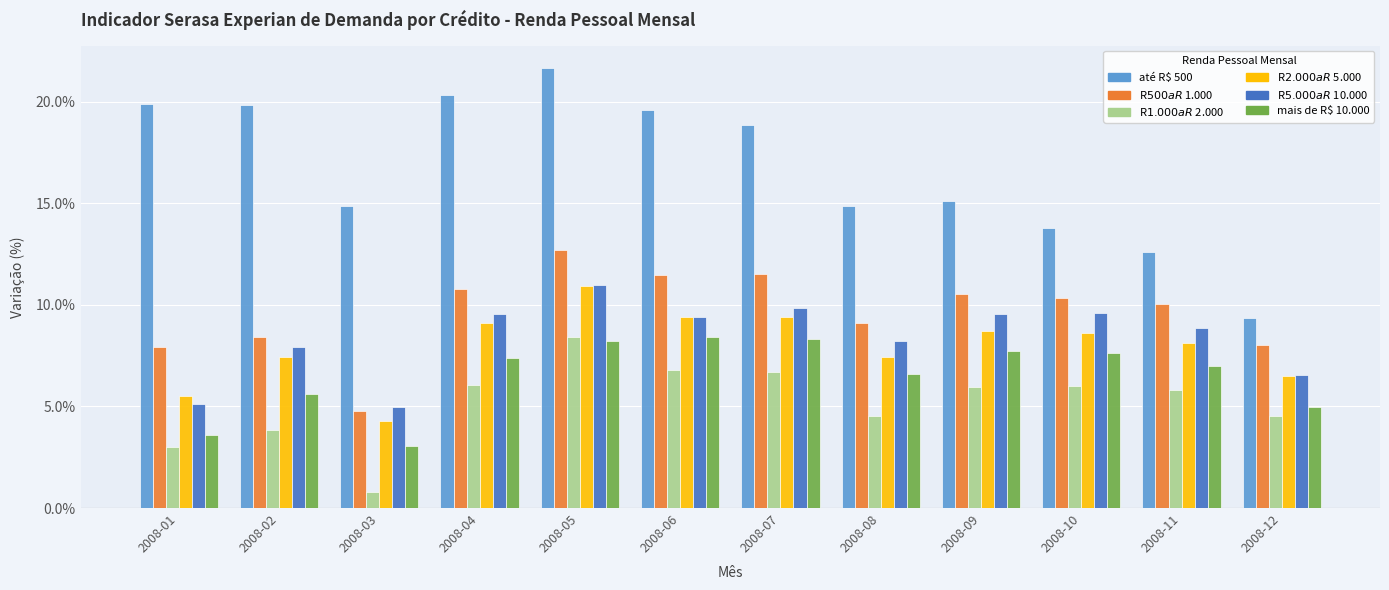

What are all the series names shown in the legend?

até R$ 500, R$ 500 a R$ 1.000, R$ 1.000 a R$ 2.000, R$ 2.000 a R$ 5.000, R$ 5.000 a R$ 10.000, mais de R$ 10.000